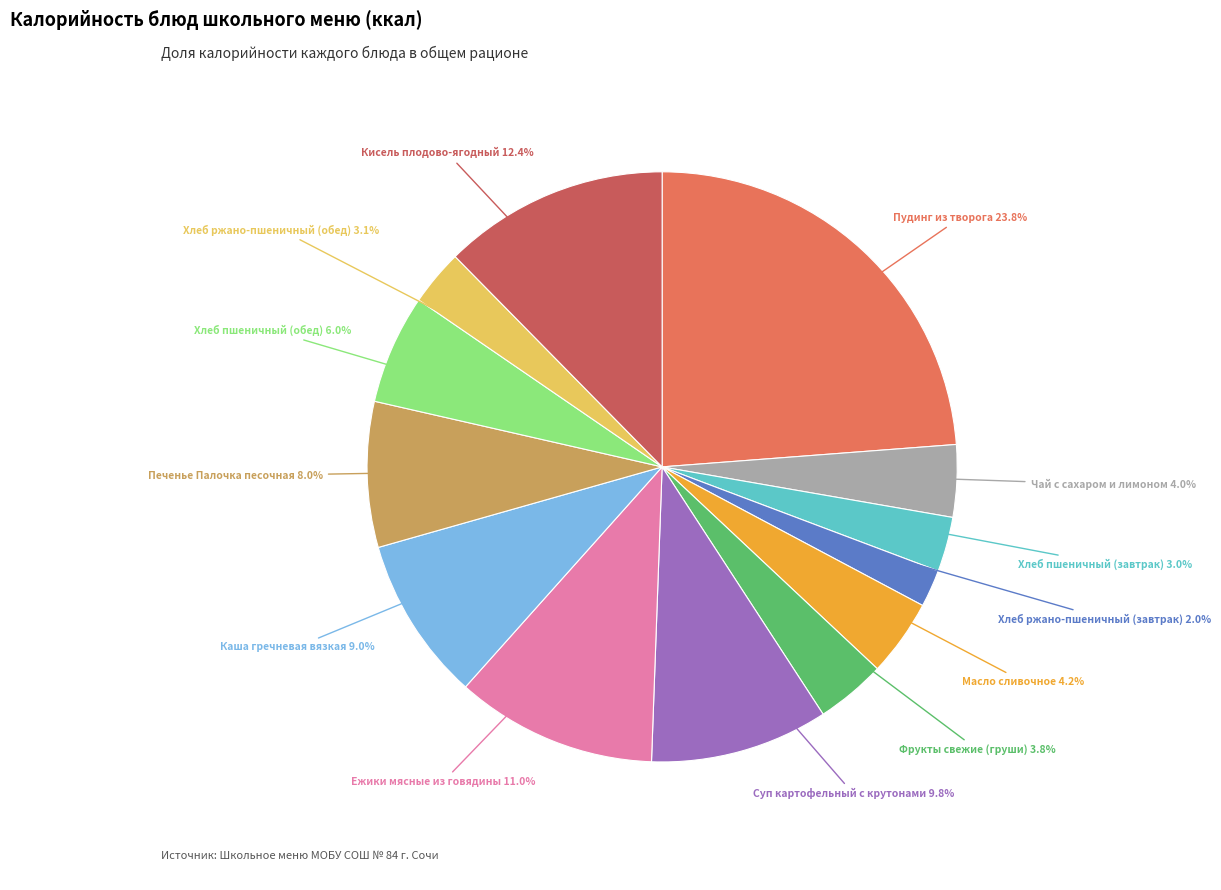

Is there any slice that represents more than half of the pie?

No